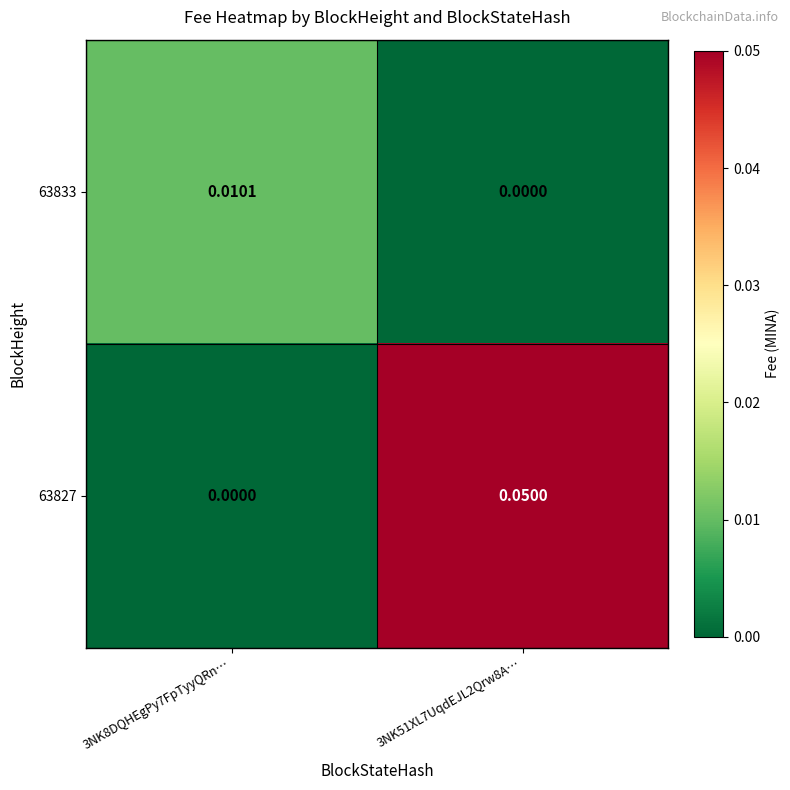

How many values in the 63827 series exceed 0?

1